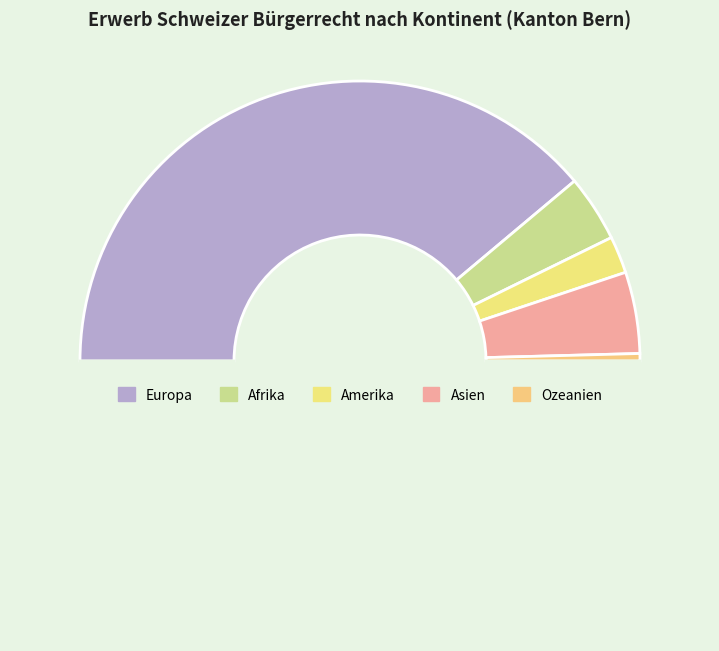

Which slice is the smallest?

Ozeanien